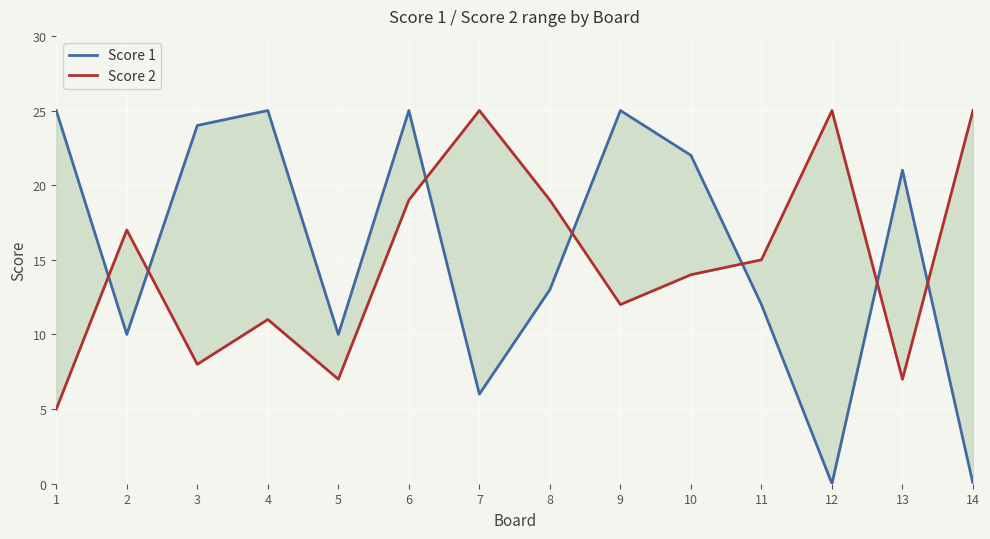

Does the chart display data point markers on the line(s)?

No